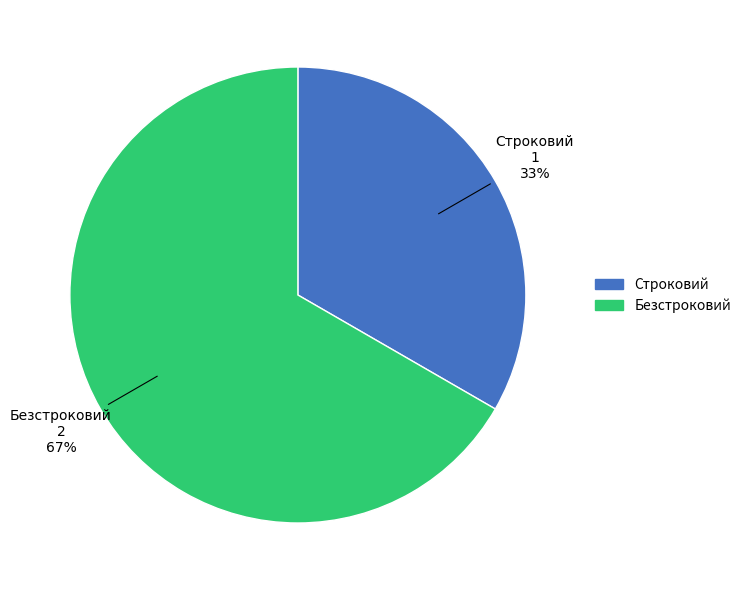

What percentage is the Безстроковий slice, to the nearest percent?

67%